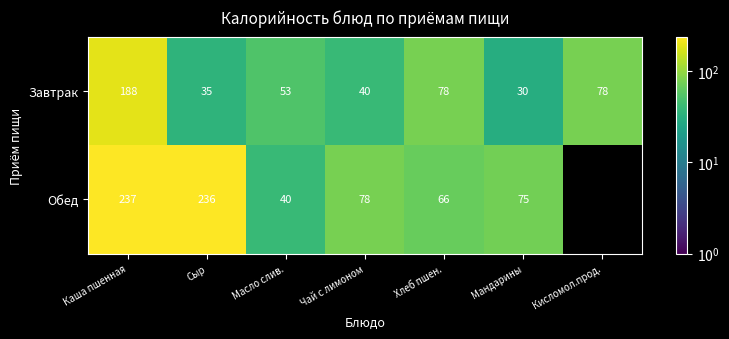

What is the sum of the Завтрак values at Кисломол.прод. and Каша пшенная?

266